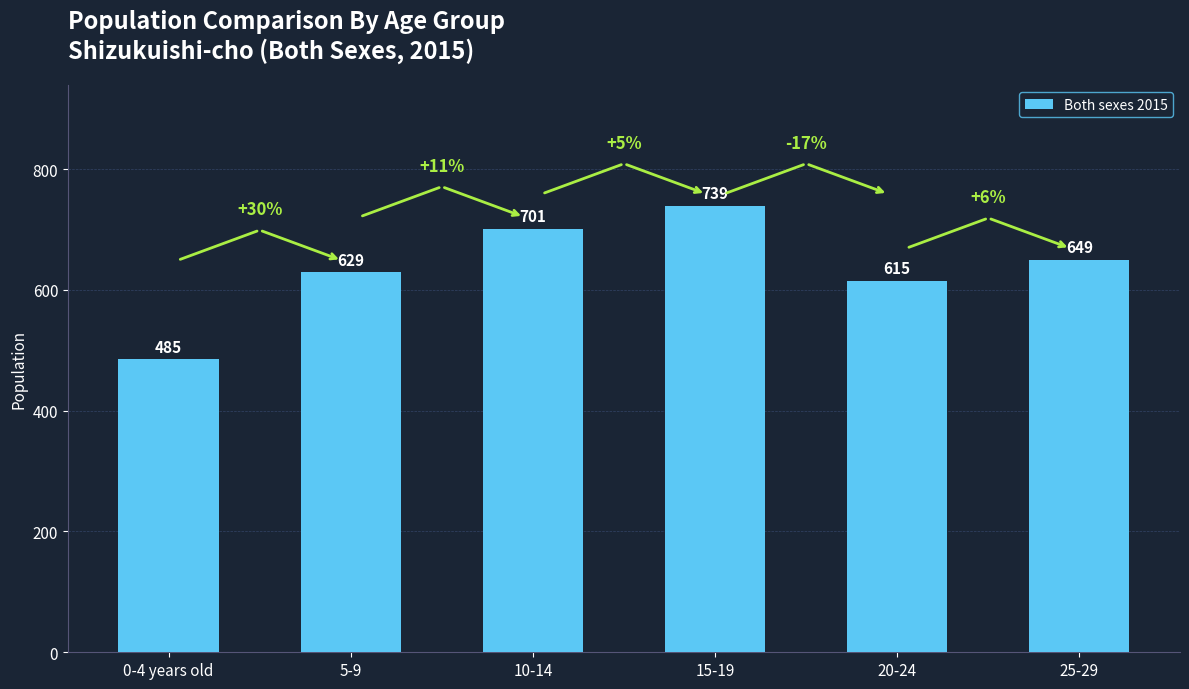

Reading left to right, transcribe all the data shown in this chart.

0-4 years old=485	5-9=629	10-14=701	15-19=739	20-24=615	25-29=649